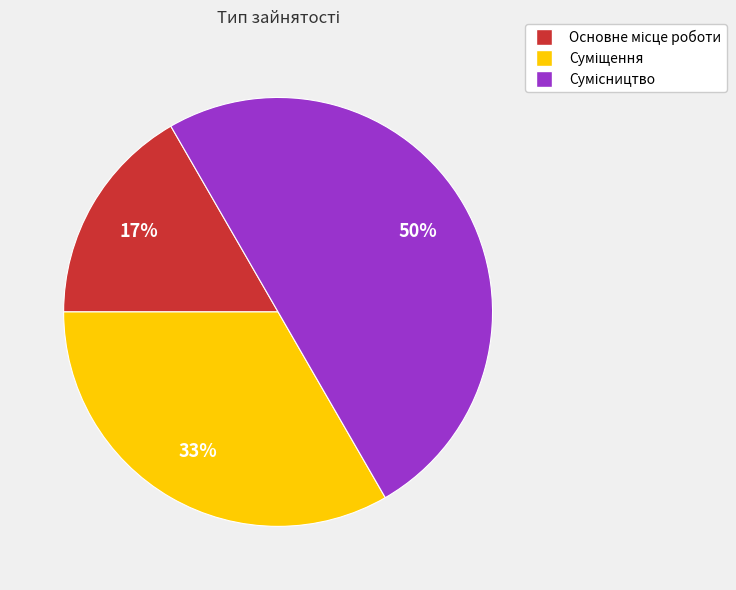

How many segments does this pie chart have?

3